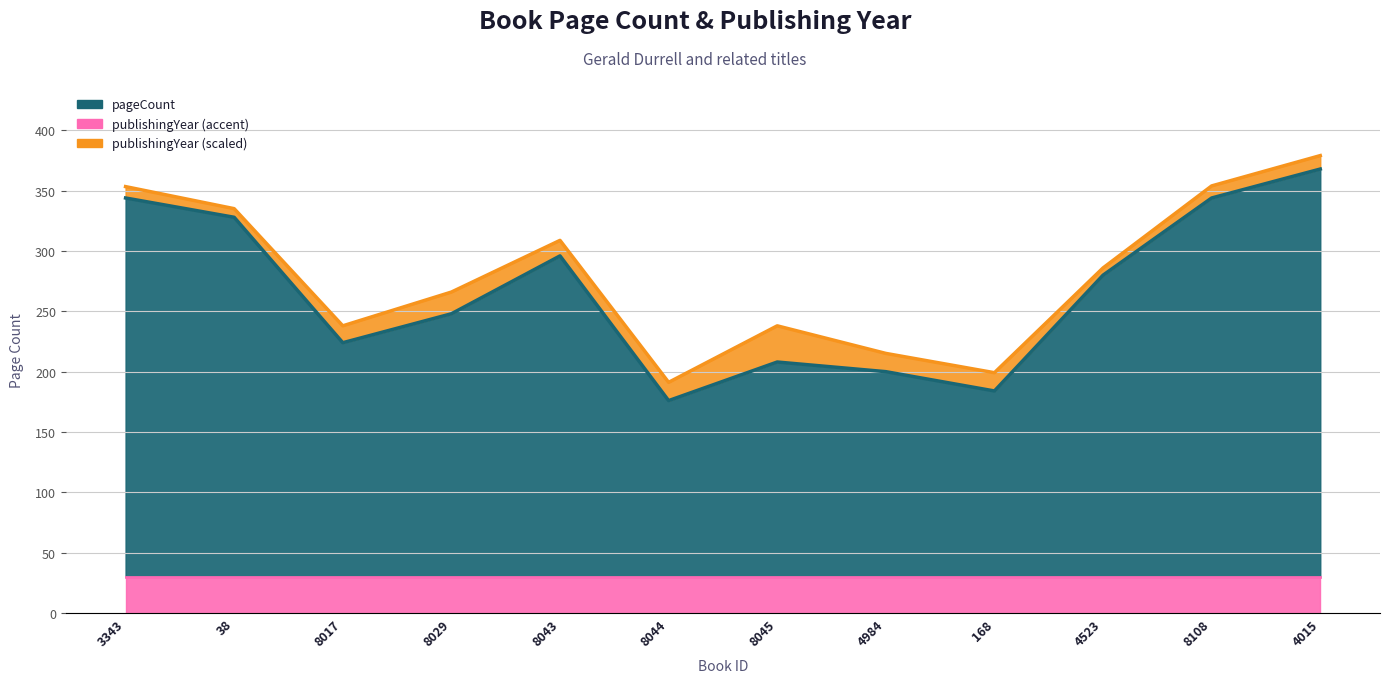

True or false: the data shows 117 at 8044.

False